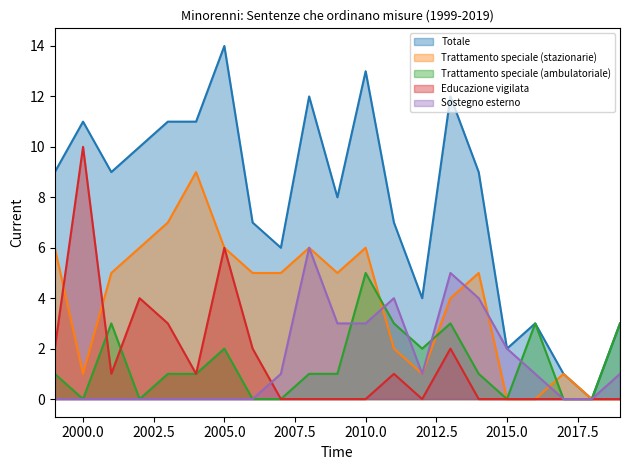

Reading left to right, what are all the values shown in this chart?

Totale: 9	11	9	10	11	11	14	7	6	12	8	13	7	4	12	9	2	3	1	0	3
Trattamento speciale (stazionarie): 6	1	5	6	7	9	6	5	5	6	5	6	2	1	4	5	0	0	1	0	0
Trattamento speciale (ambulatoriale): 1	0	3	0	1	1	2	0	0	1	1	5	3	2	3	1	0	3	0	0	3
Educazione vigilata: 2	10	1	4	3	1	6	2	0	0	0	0	1	0	2	0	0	0	0	0	0
Sostegno esterno: 0	0	0	0	0	0	0	0	1	6	3	3	4	1	5	4	2	1	0	0	1